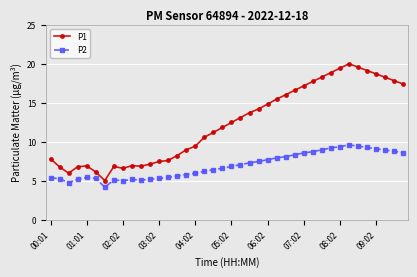

Which series has the largest total across all categories?

P1